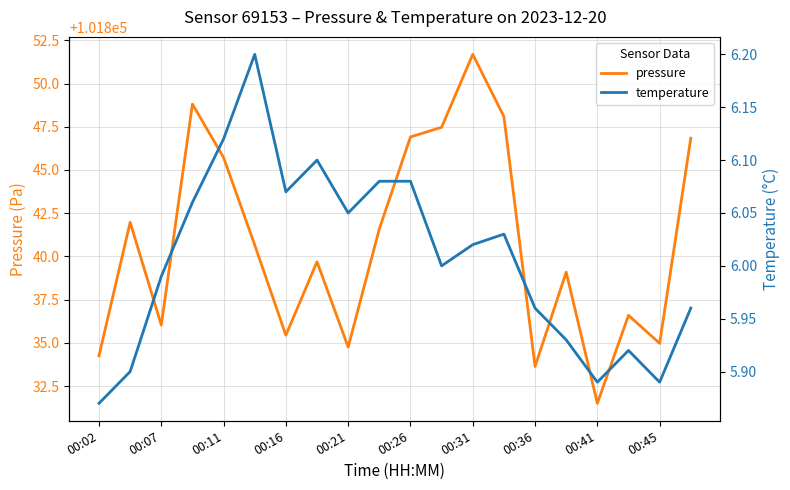

True or false: temperature and pressure cross at least once.

False